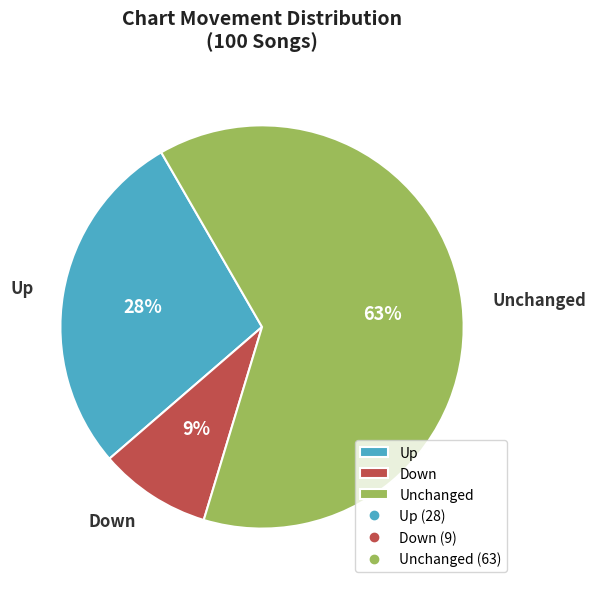

Rank the categories by value from lowest to highest.

Down, Up, Unchanged